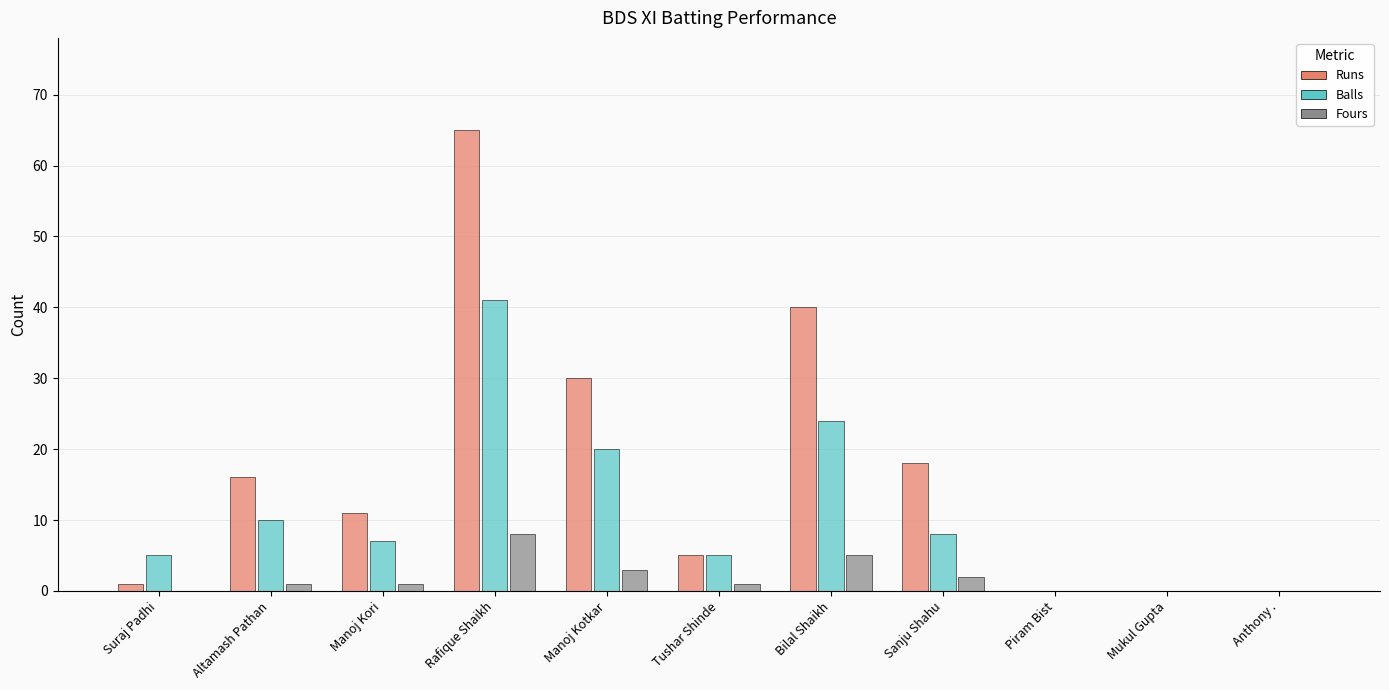

Read the Balls value at Bilal Shaikh.

24